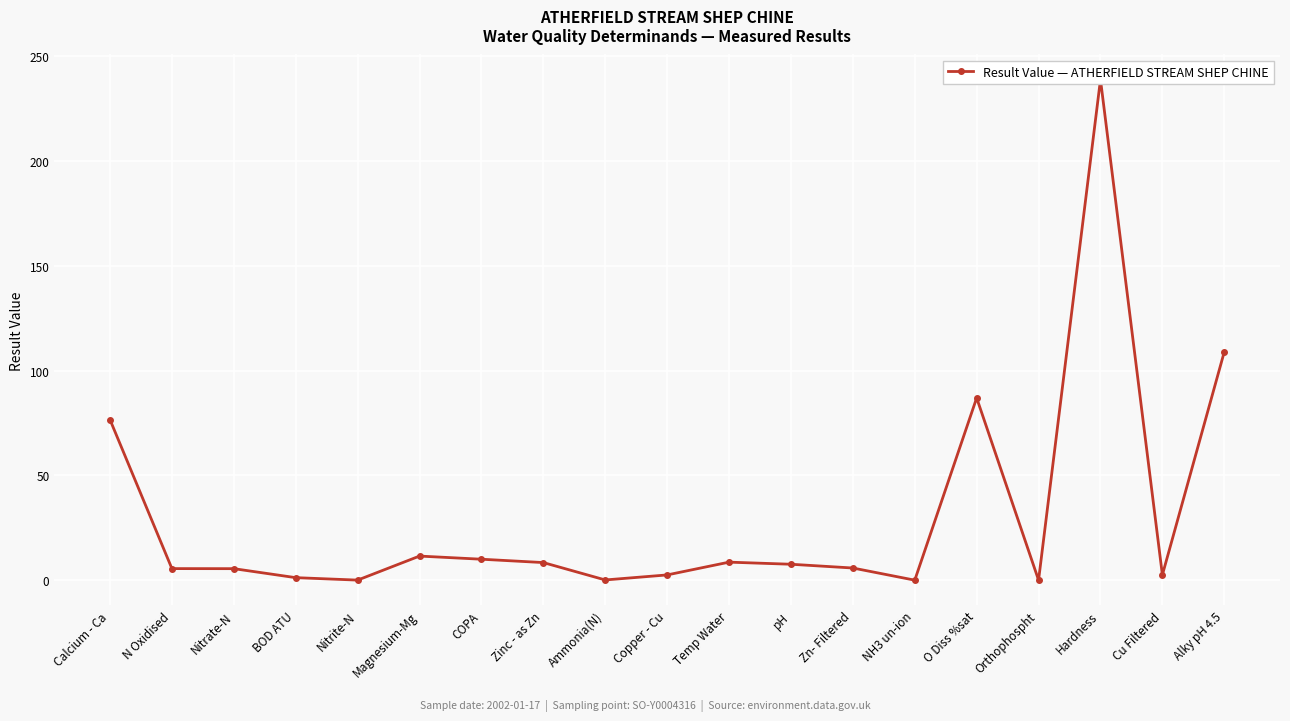

How many interior local valleys (lower than both neighbors) does the data have?

5